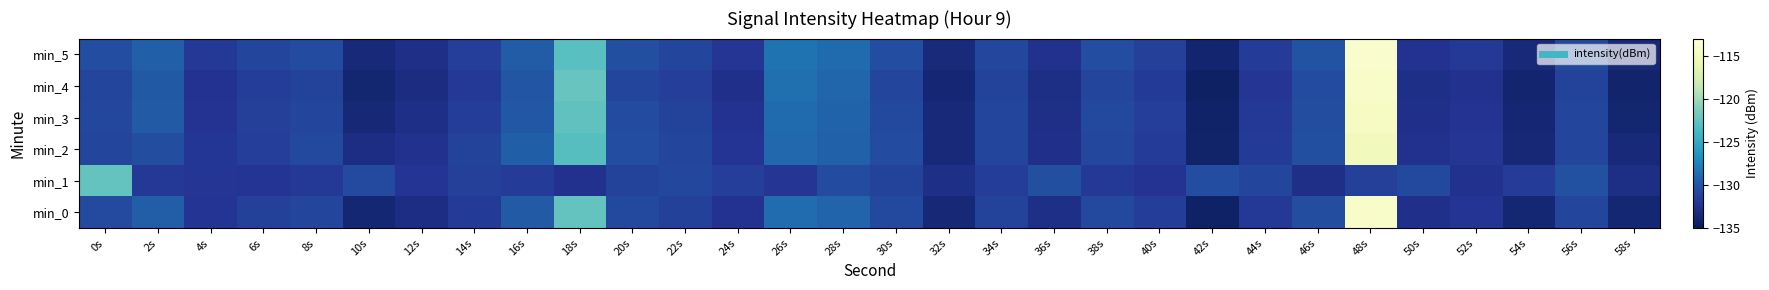

Between 8s and 32s, which is larger?

8s